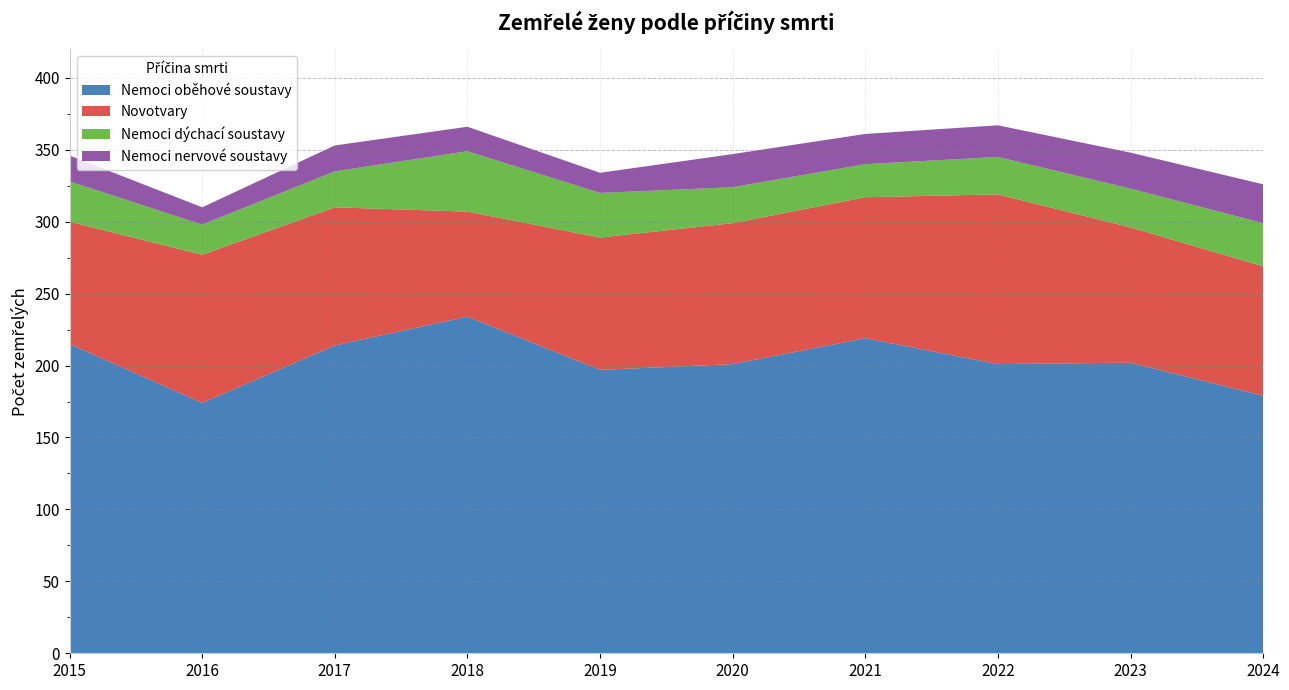

Reading left to right, extract all data points from this chart.

Nemoci oběhové soustavy: 215	174	214	234	197	201	219	201	202	179
Novotvary: 85	103	96	73	92	98	98	118	94	90
Nemoci dýchací soustavy: 28	21	25	42	31	25	23	26	27	30
Nemoci nervové soustavy: 18	12	18	17	14	23	21	22	25	27